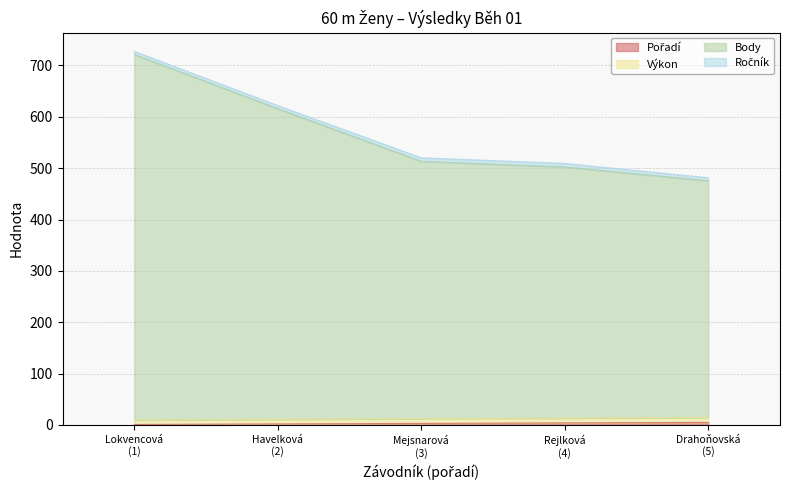

Does the chart have visible grid lines?

Yes